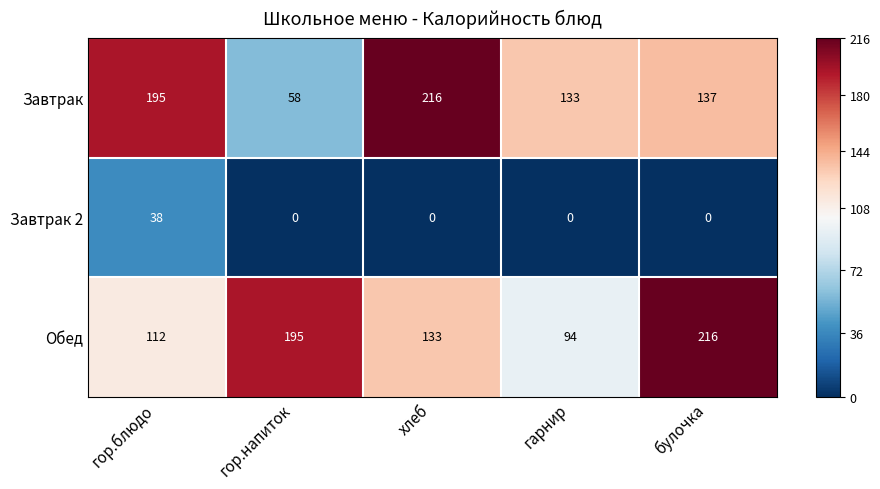

Reading left to right, what are all the values shown in this chart?

Завтрак: 195	58	216	133	137
Завтрак 2: 38	0	0	0	0
Обед: 112	195	133	94	216